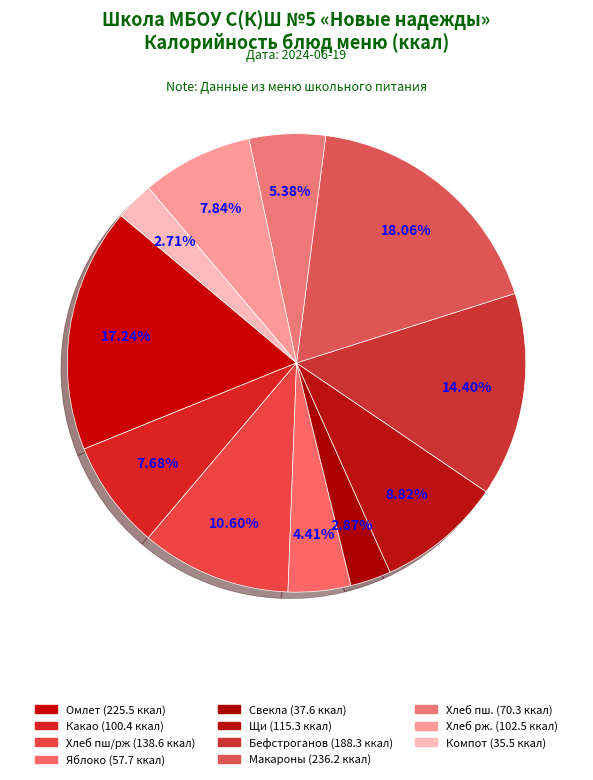

Count the number of slices in the pie.

11